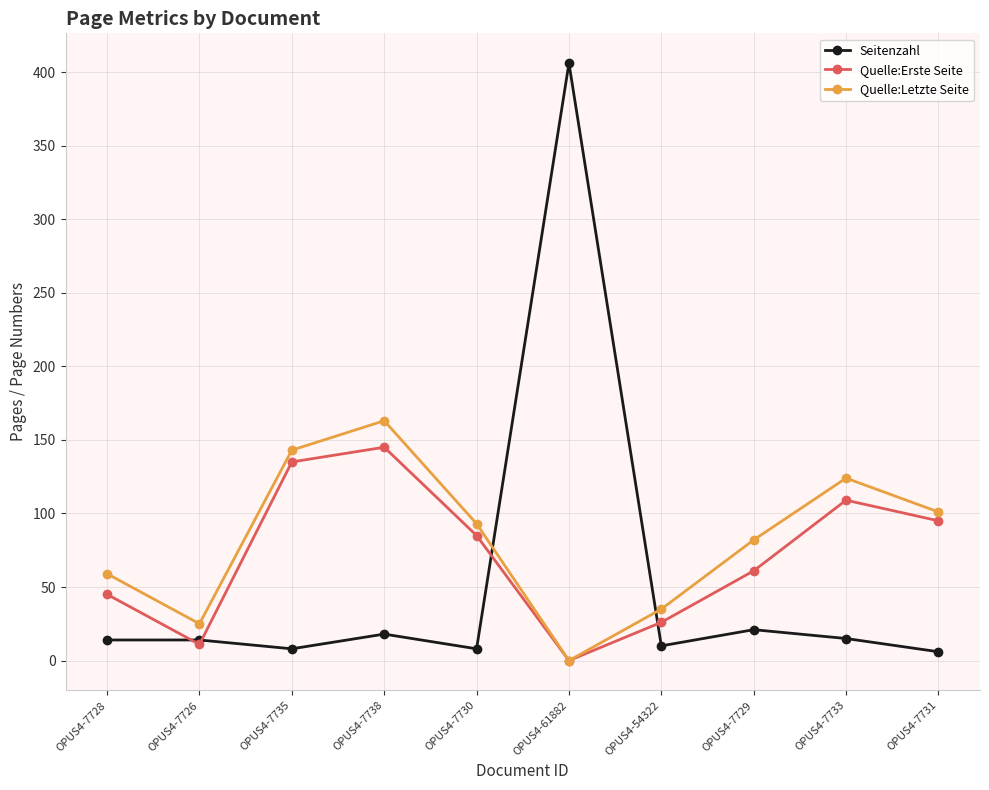

What is the difference between the maximum and minimum values in the Quelle:Letzte Seite series?

163